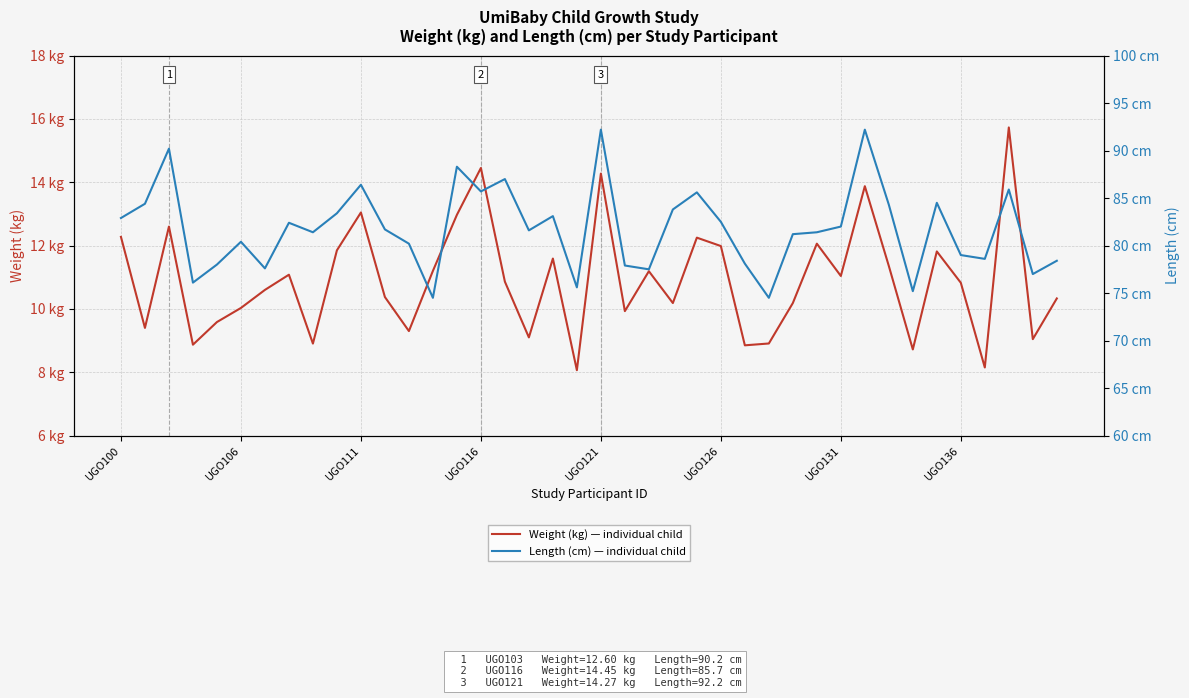

How many data points does each series have?

40